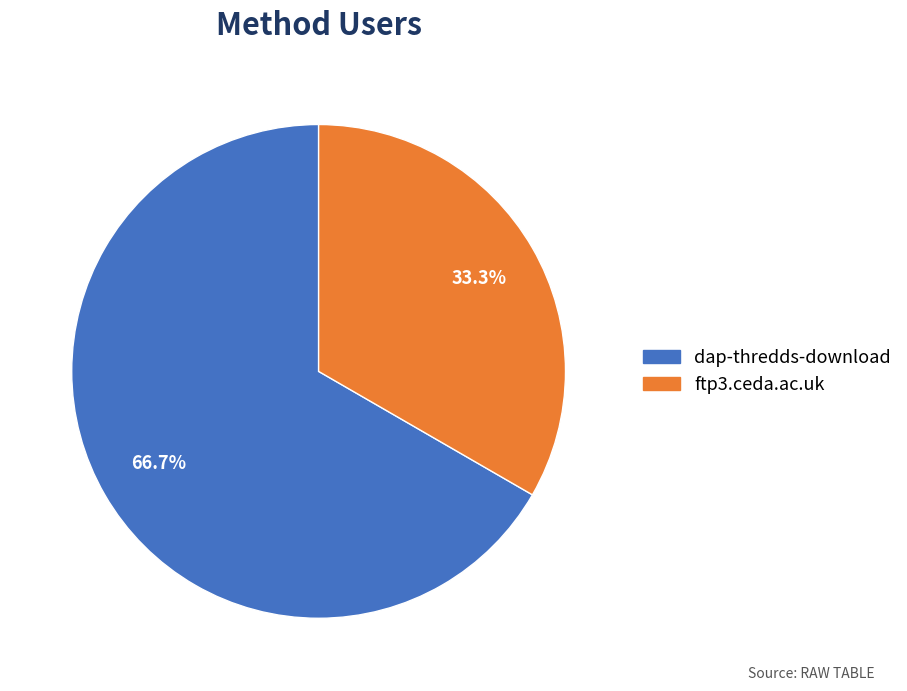

Approximately how many times larger is the value at dap-thredds-download compared to ftp3.ceda.ac.uk?

2.0